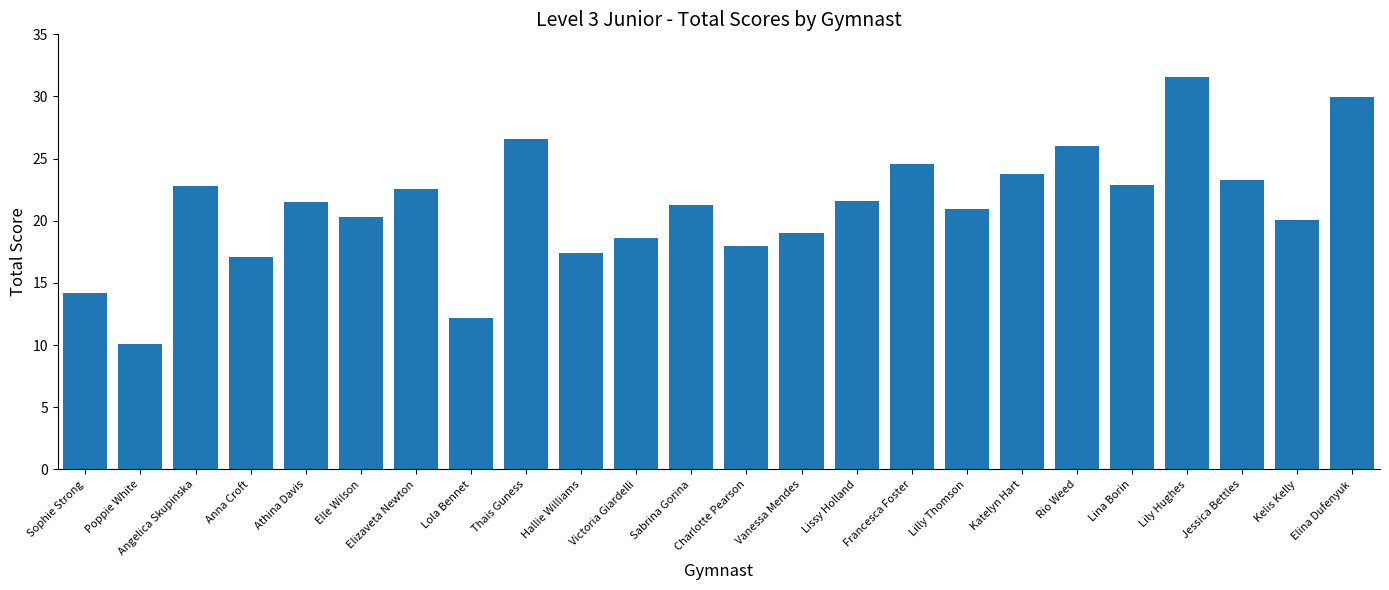

True or false: the data shows 35.9 at Francesca Foster.

False